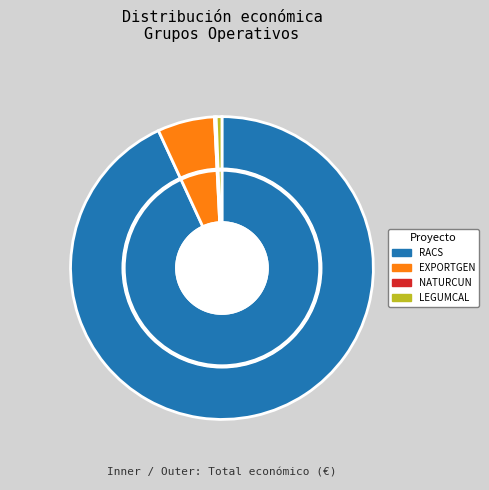

The EXPORTGEN slice represents 1% of the pie. True or false?

False